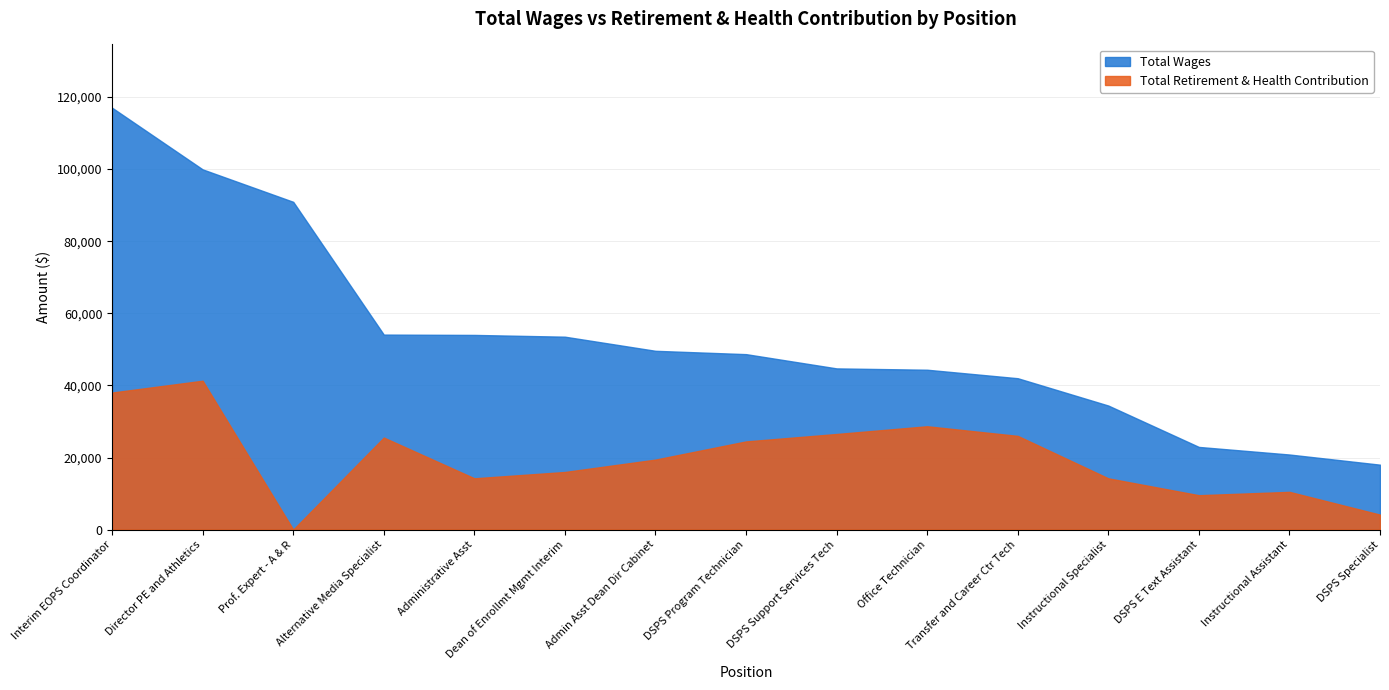

Rank the series by their maximum value, from highest to lowest.

Total Wages, Total Retirement & Health Contribution